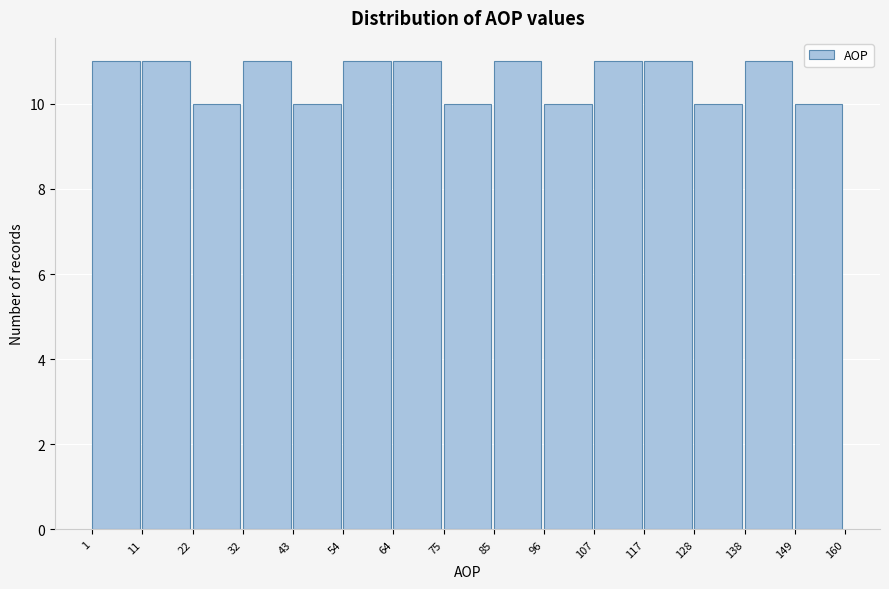

Reading left to right, transcribe this chart: for each bar, give the range it covers on the x-axis and its height. The values are not printed on the chart, so give them approximately, as read against the axis.

1 to 11: 11
11 to 22: 11
22 to 32: 10
32 to 43: 11
43 to 54: 10
54 to 64: 11
64 to 75: 11
75 to 85: 10
85 to 96: 11
96 to 107: 10
107 to 117: 11
117 to 128: 11
128 to 138: 10
138 to 149: 11
149 to 160: 10